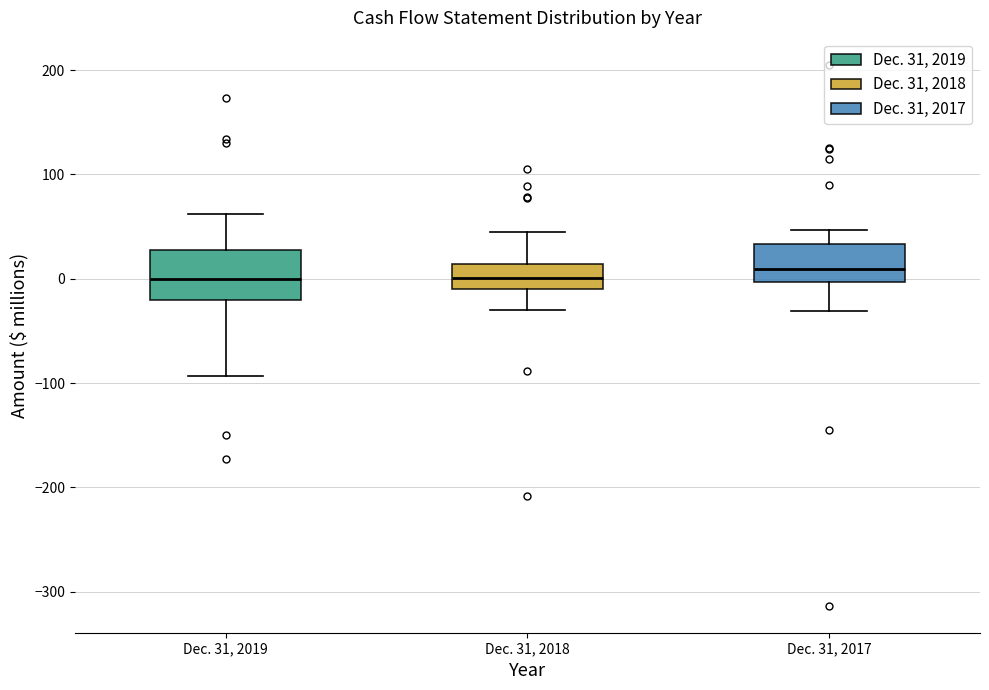

Where is the upper edge of the box for Dec. 31, 2018 on the y-axis? The values are not printed on the chart, so give them approximately, as read against the axis.

10